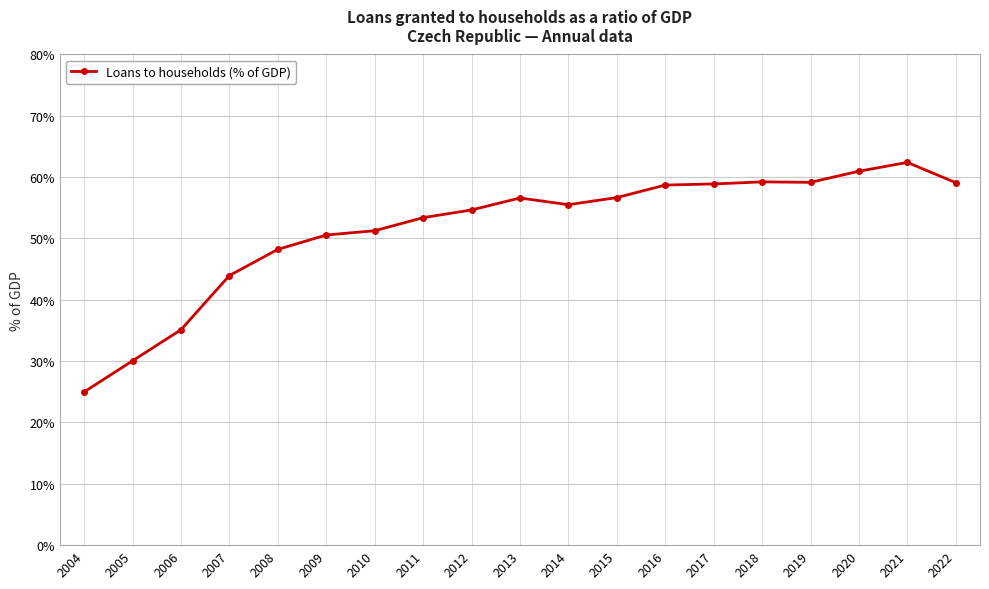

What is the value of the 10th point from the left?

56.6